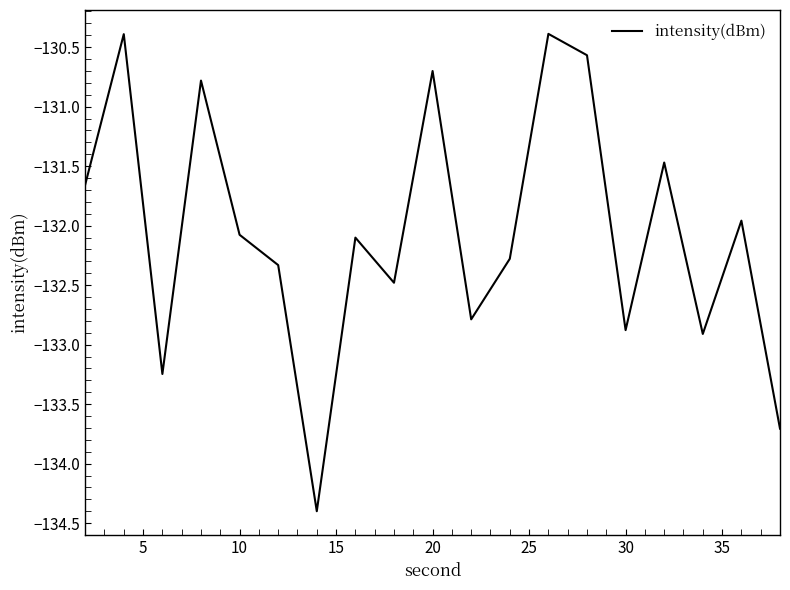

How many categories are shown in the chart?

19